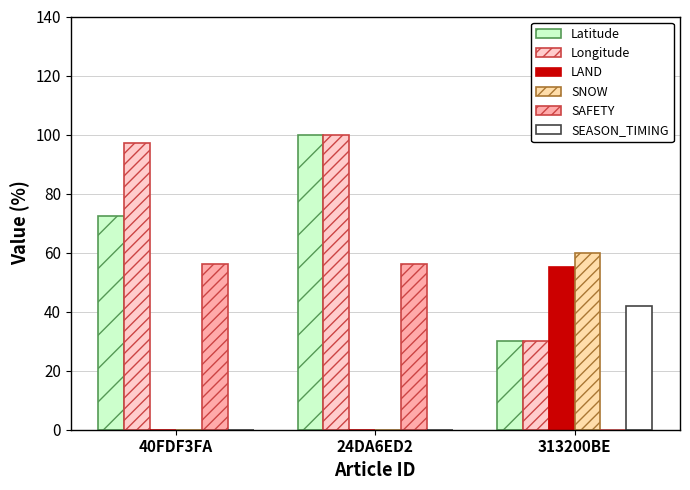

What is the total value across all series at 313200BE?

217.0